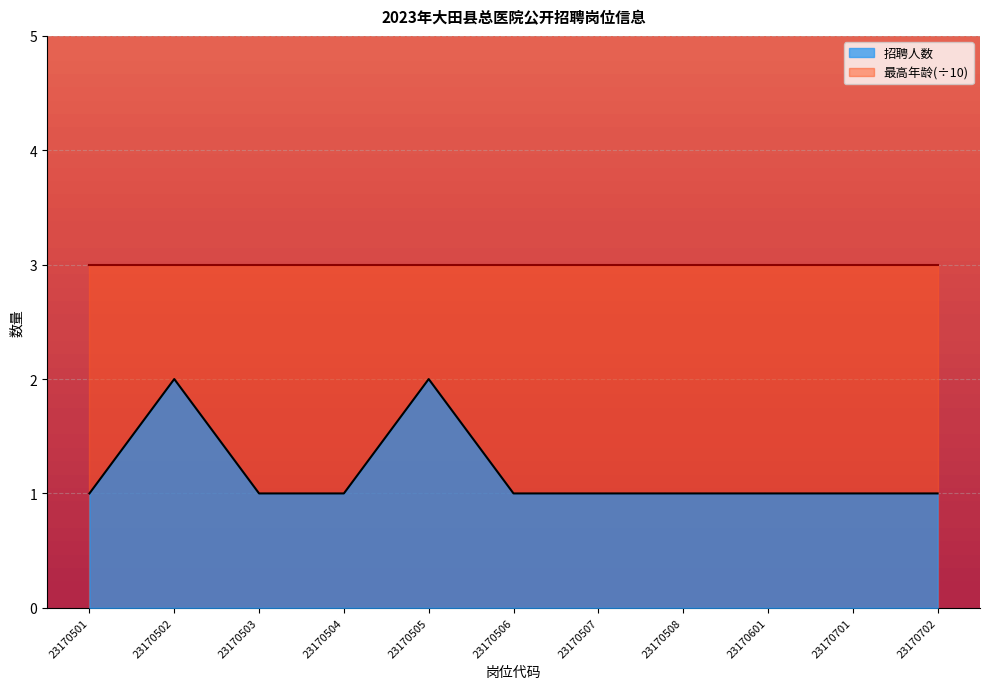

Reading left to right, what are all the values shown in this chart?

1	2	1	1	2	1	1	1	1	1	1